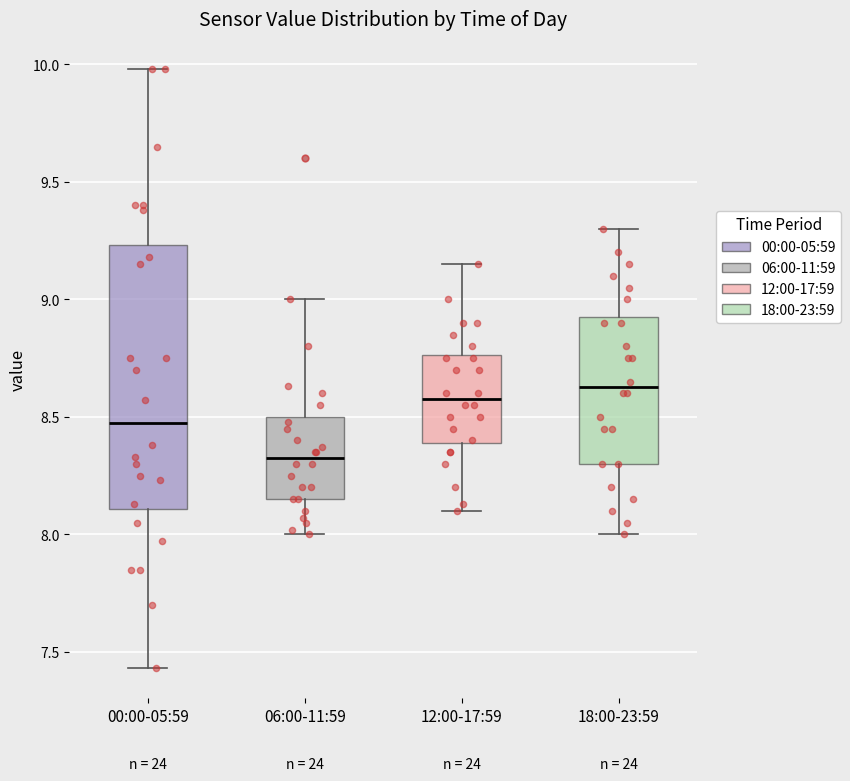

Where does the upper whisker of the box for 12:00-17:59 end on the y-axis? The values are not printed on the chart, so give them approximately, as read against the axis.

9.15